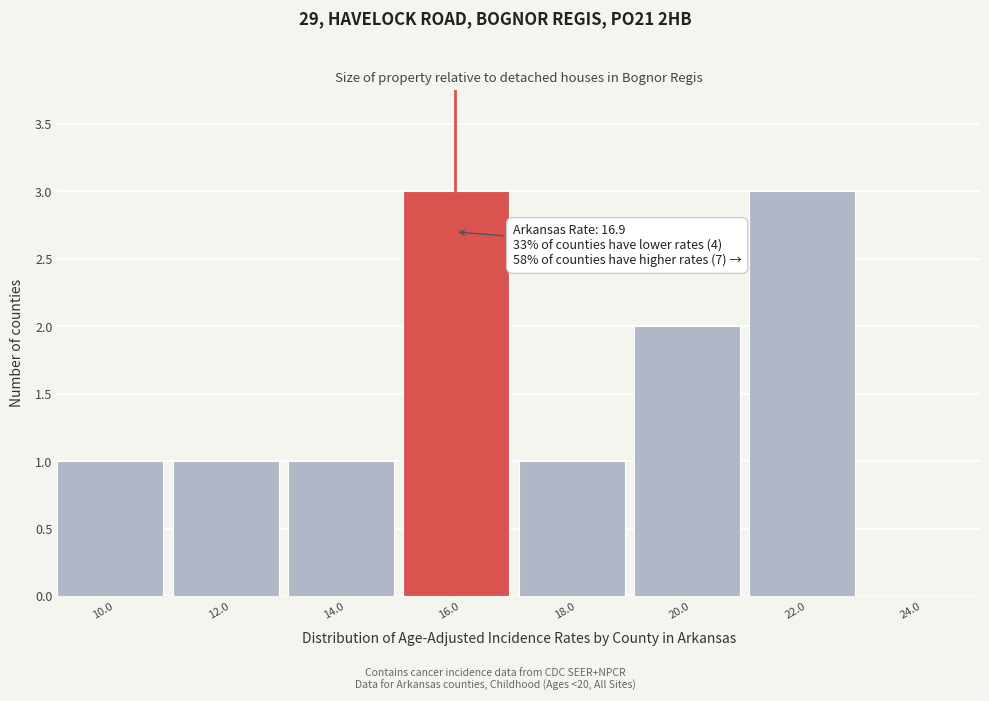

Reading left to right, list all the values displayed in this chart.

10.0=1	12.0=1	14.0=1	16.0=3	18.0=1	20.0=2	22.0=3	24.0=0